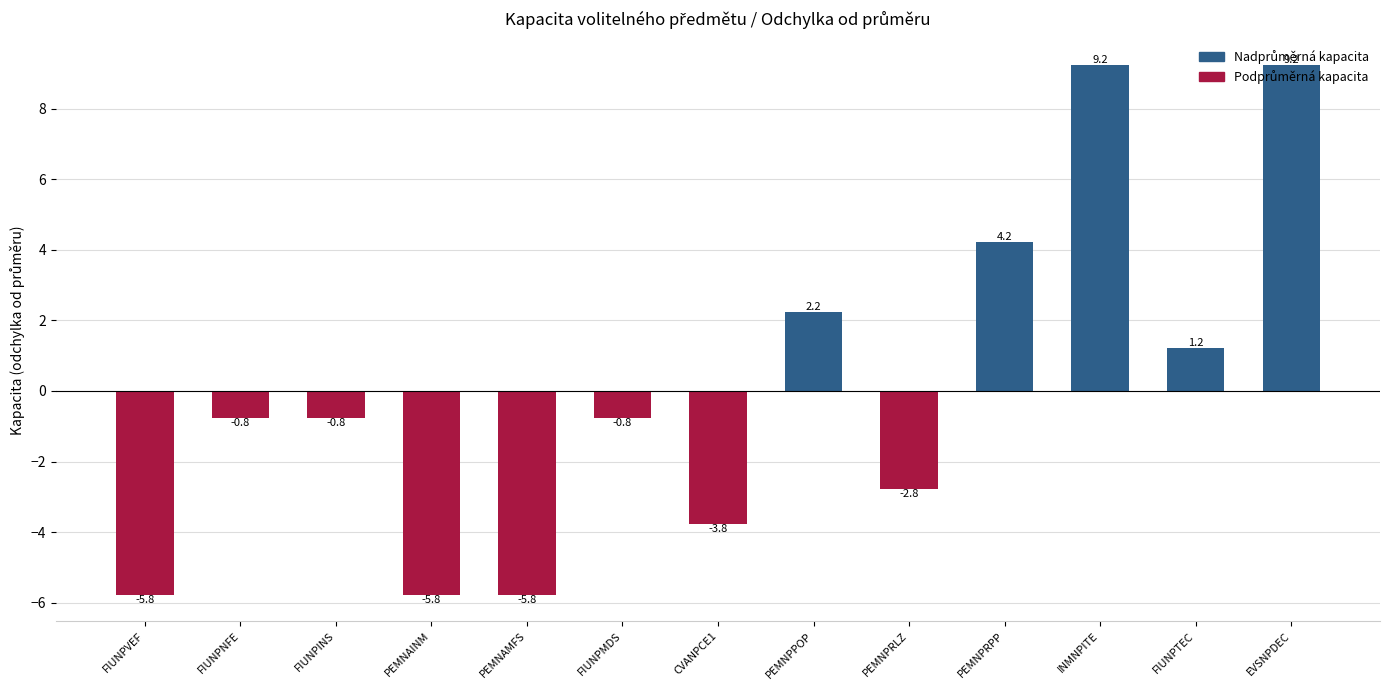

What is the greatest value displayed?

9.2